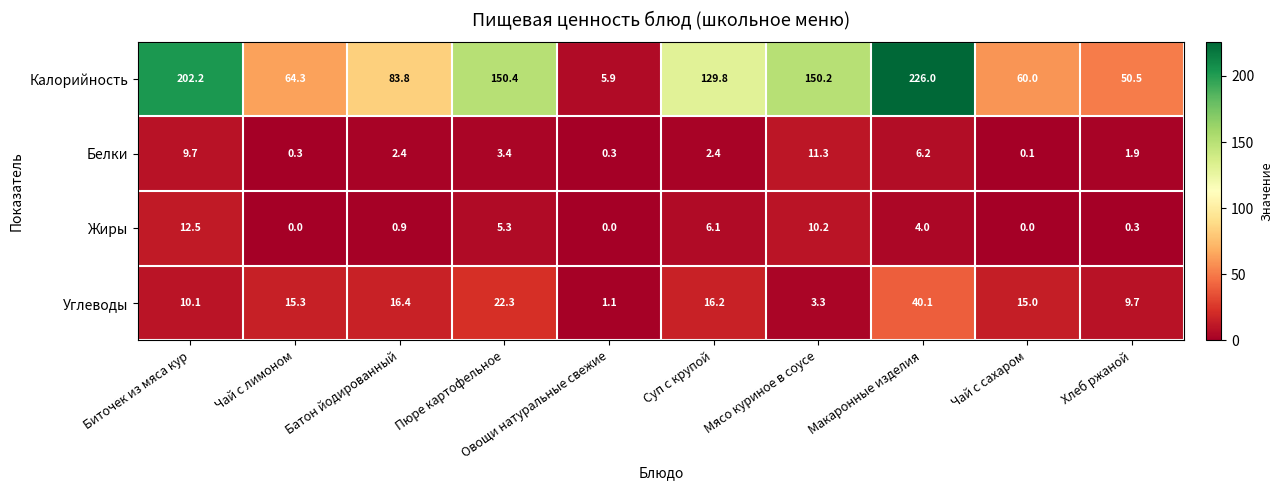

At which category is the sum across all series the highest?

Макаронные изделия